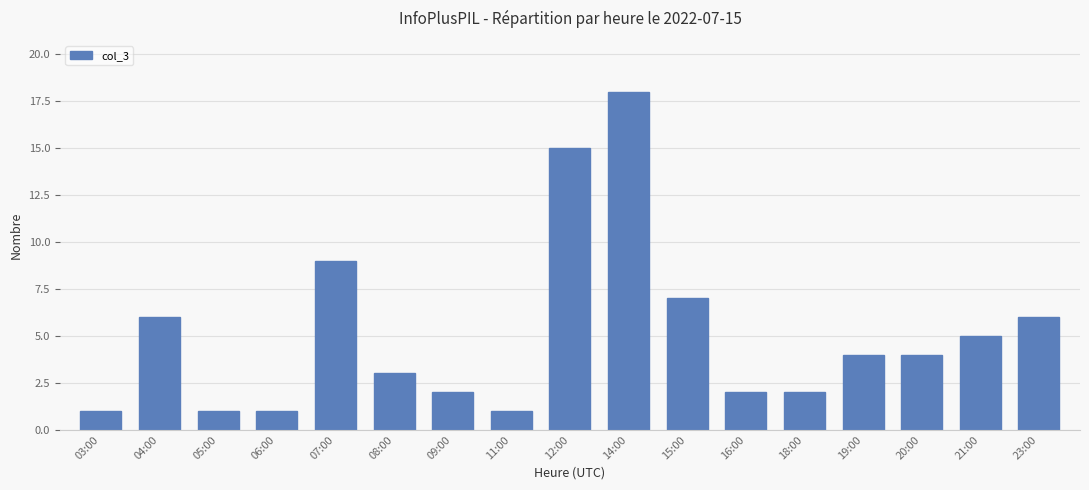

What is the difference between the second highest and minimum values?

14